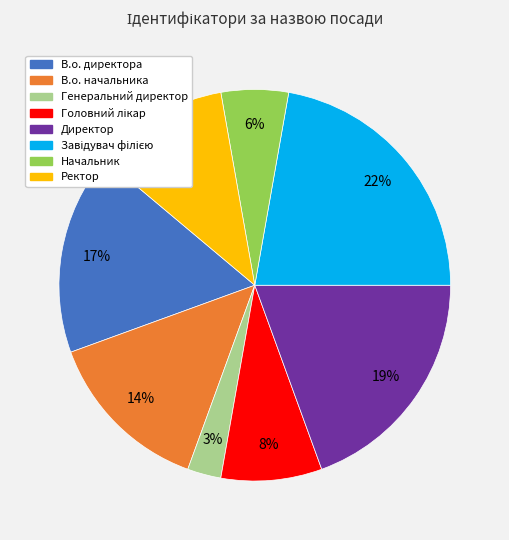

Do В.о. директора and В.о. начальника together represent more than half of the pie?

No